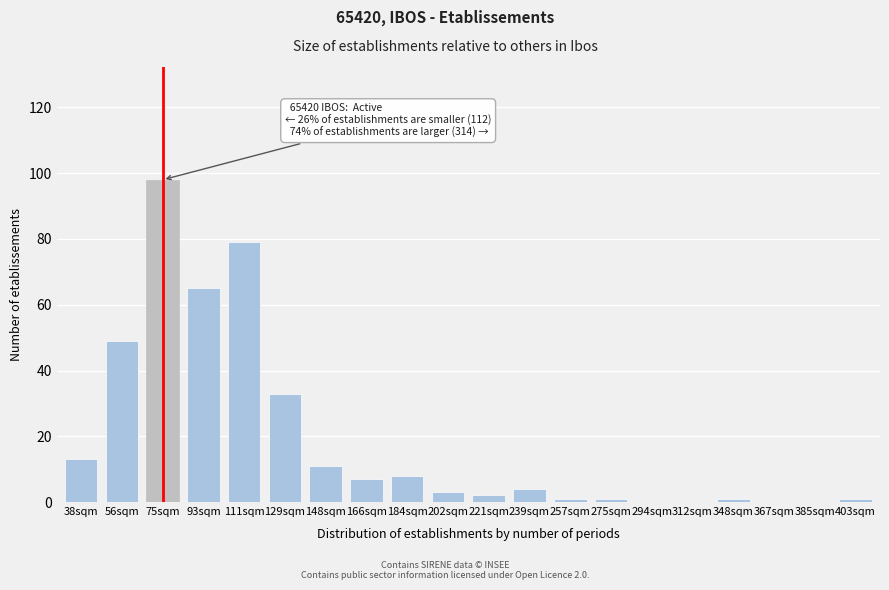

Reading left to right, extract all data points from this chart.

38sqm=13	56sqm=49	75sqm=98	93sqm=65	111sqm=79	129sqm=33	148sqm=11	166sqm=7	184sqm=8	202sqm=3	221sqm=2	239sqm=4	257sqm=1	275sqm=1	294sqm=0	312sqm=0	348sqm=1	367sqm=0	385sqm=0	403sqm=1